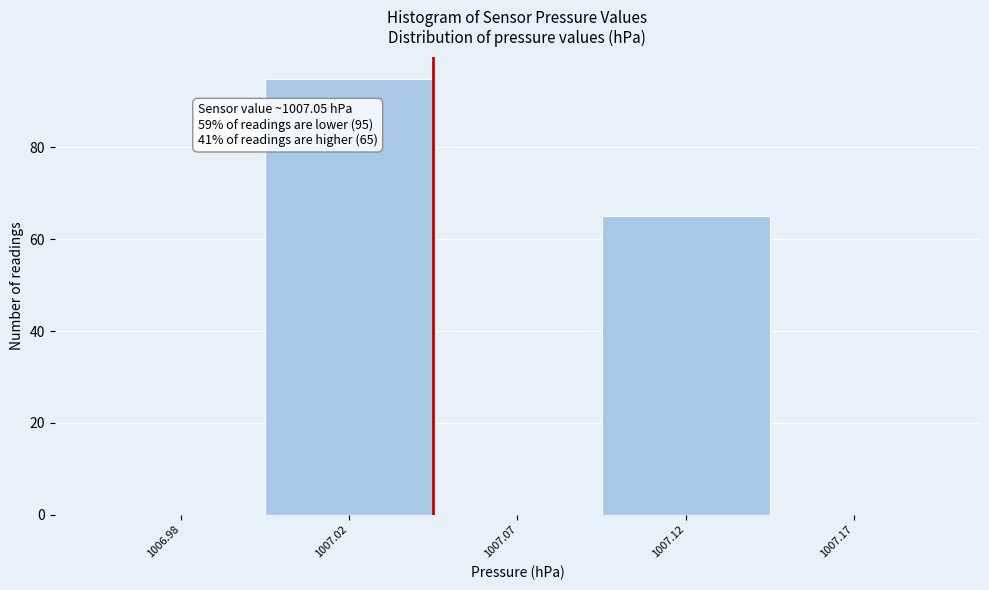

Reading left to right, extract all data points from this chart.

1006.98=0	1007.02=95	1007.07=0	1007.12=65	1007.17=0